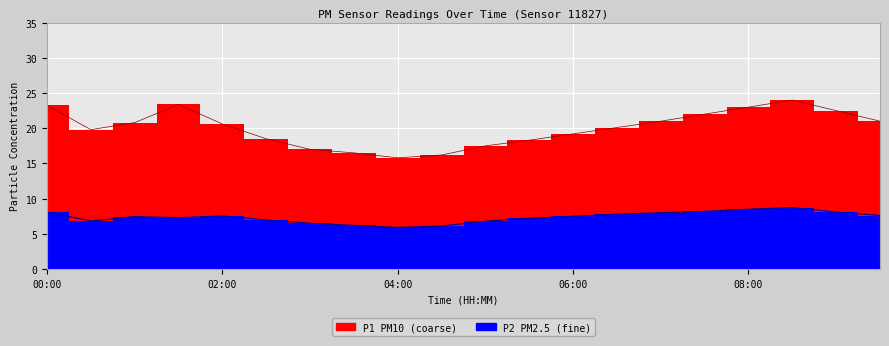

Reading left to right, extract all data points from this chart.

P1: 23.2	19.8	20.8	23.4	20.6	18.5	17.0	16.5	15.8	16.2	17.5	18.3	19.2	20.1	21.0	22.0	23.0	24.0	22.5	21.0
P2: 8.1	6.8	7.5	7.3	7.5	7.0	6.5	6.2	5.9	6.1	6.8	7.2	7.5	7.8	8.0	8.2	8.5	8.7	8.1	7.6